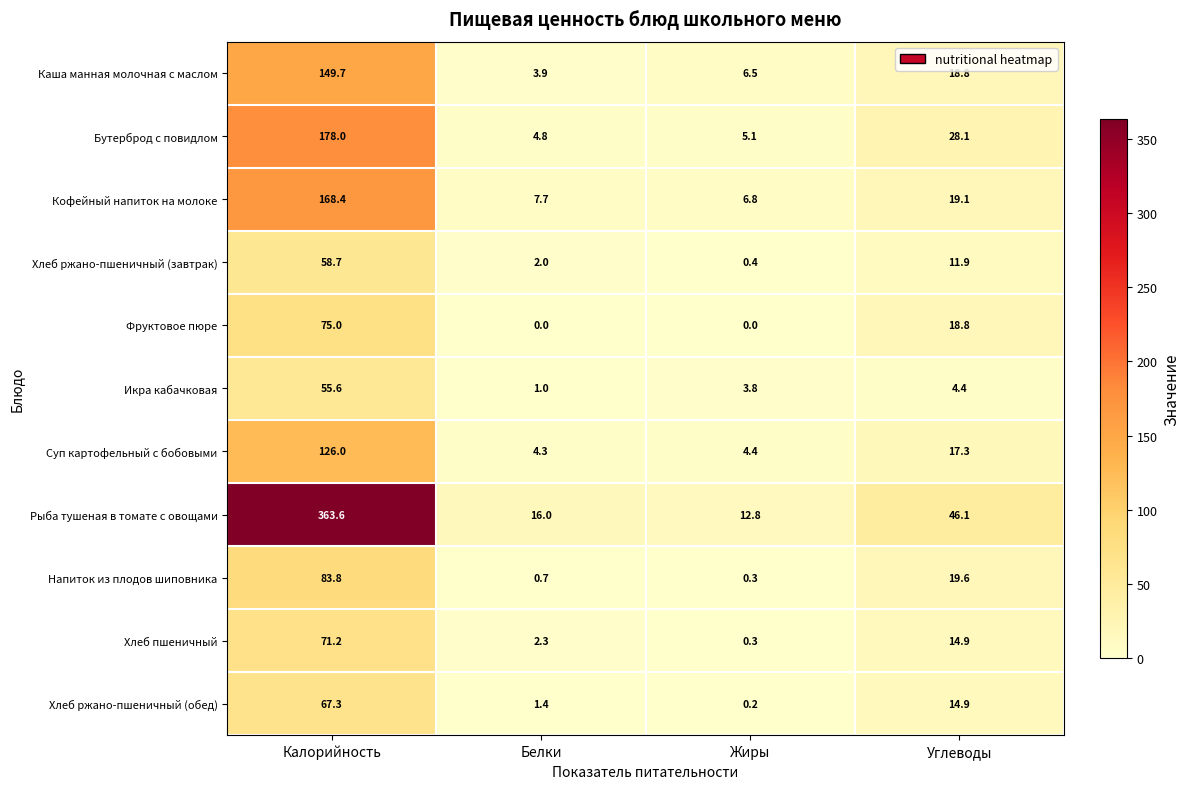

Which label corresponds to the largest value in the chart?

Калорийность